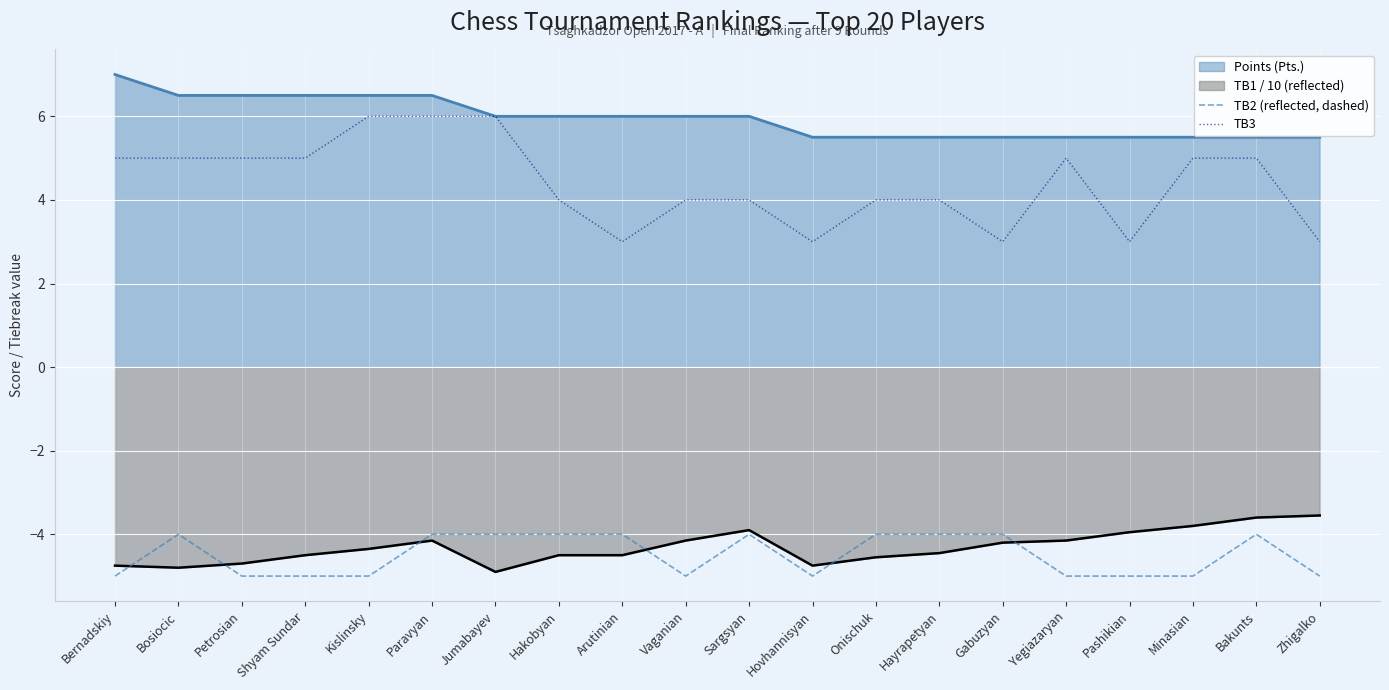

How many lines are shown in the chart?

4